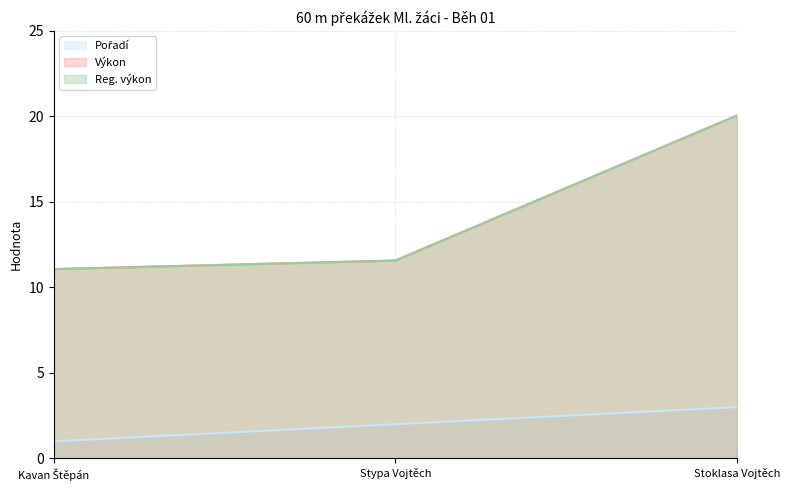

Which has a higher value, Kavan Štěpán or Stypa Vojtěch?

Stypa Vojtěch